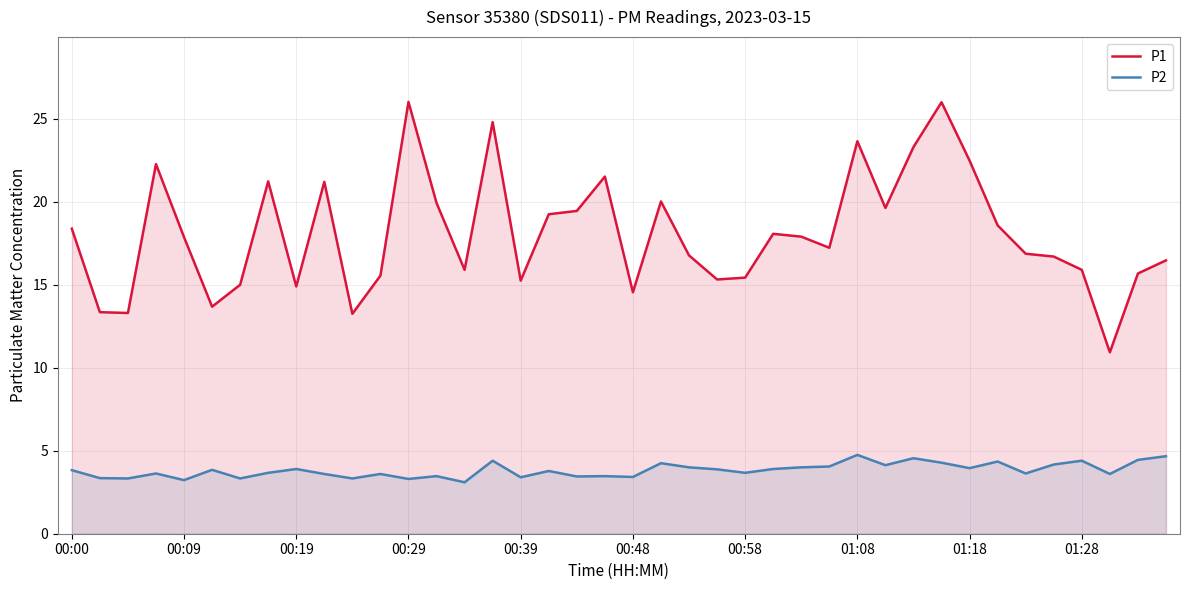

True or false: P2 and P1 intersect in this chart.

False